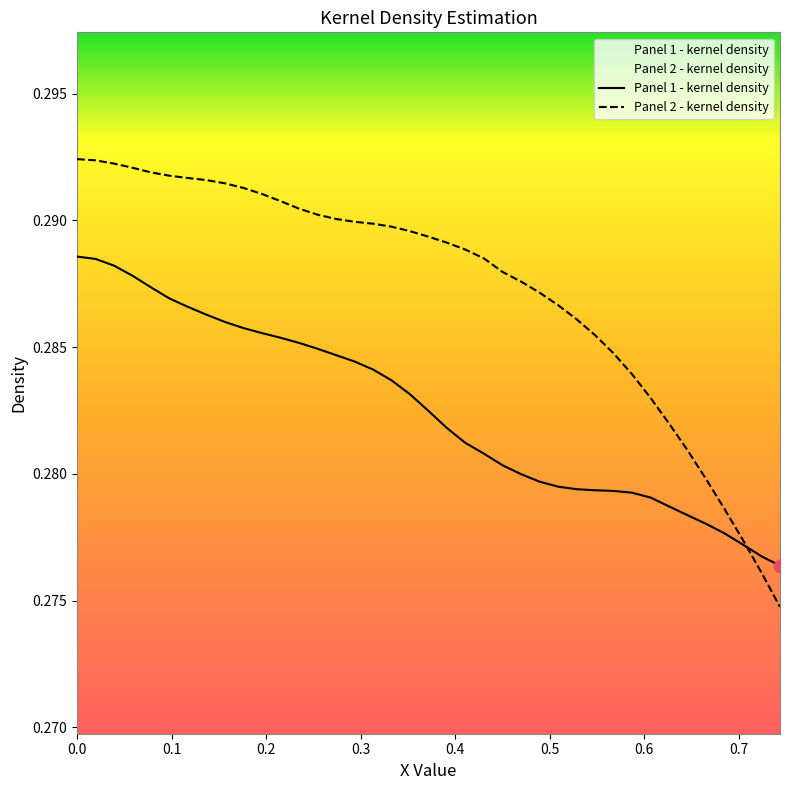

What are all the series names shown in the legend?

Panel 1 - kernel density, Panel 2 - kernel density